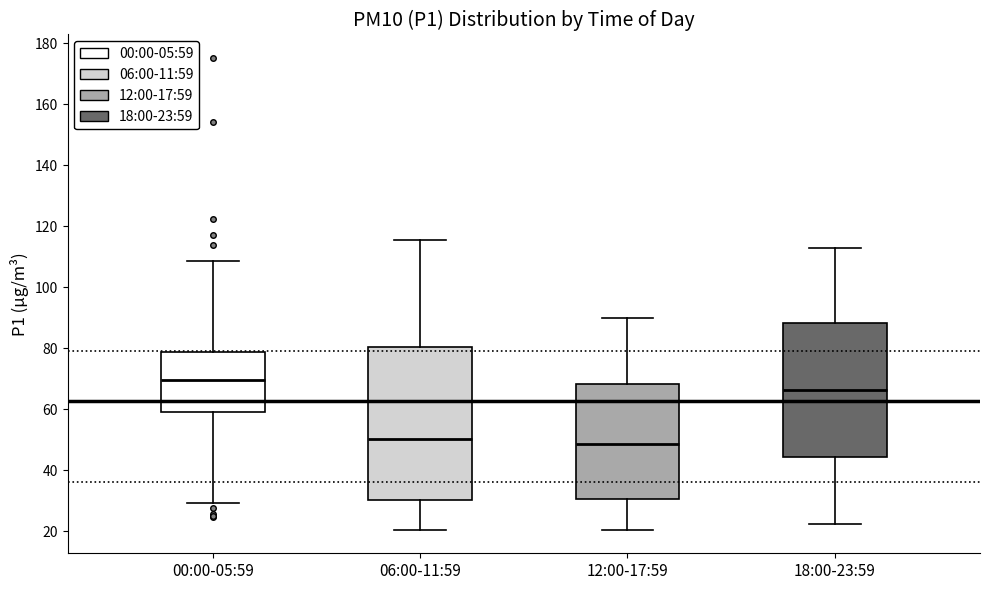

Where does the lower whisker of the box for 12:00-17:59 end on the y-axis? The values are not printed on the chart, so give them approximately, as read against the axis.

20